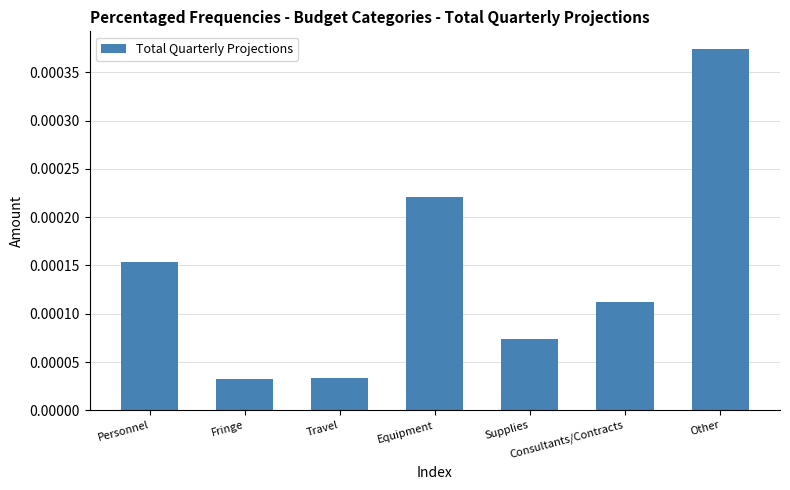

Between Supplies and Other, which is larger?

Other